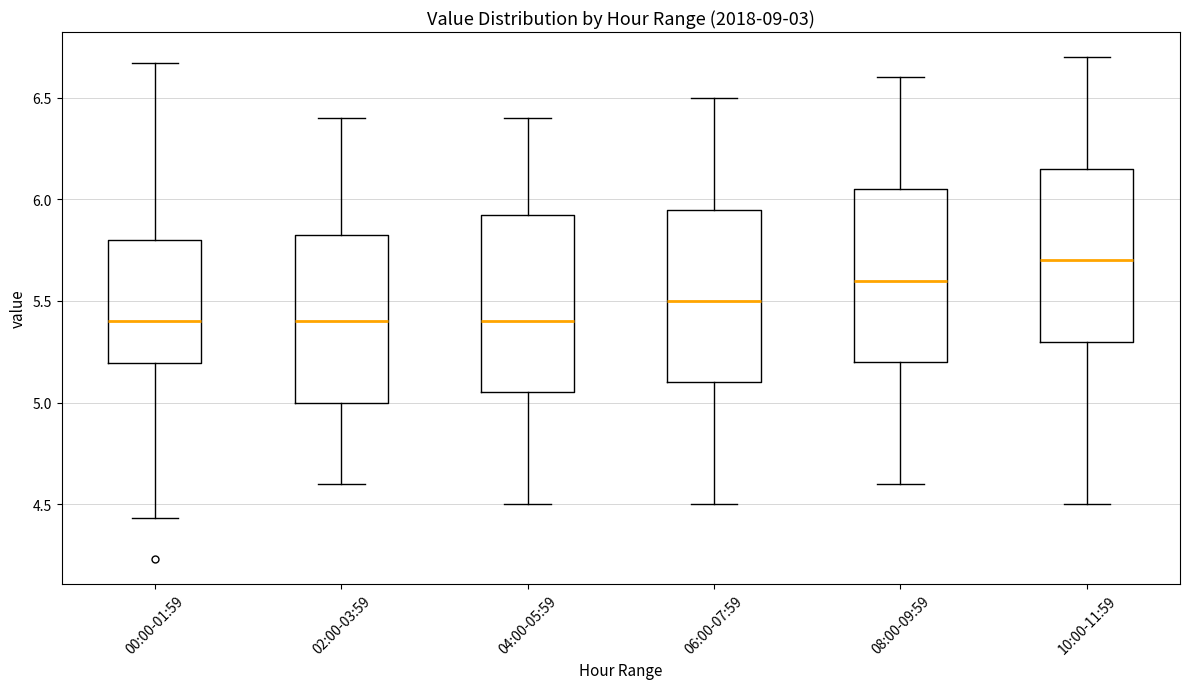

Reading left to right, read every box against the y-axis: the position of its median line, the range the box covers, and the ends of its whiskers. The values are not printed on the chart, so give them approximately, as read against the axis.

00:00-01:59: median 5.40, box 5.20 to 5.80, whiskers 4.45 to 6.65
02:00-03:59: median 5.40, box 5.00 to 5.85, whiskers 4.60 to 6.40
04:00-05:59: median 5.40, box 5.05 to 5.95, whiskers 4.50 to 6.40
06:00-07:59: median 5.50, box 5.10 to 5.95, whiskers 4.50 to 6.50
08:00-09:59: median 5.60, box 5.20 to 6.05, whiskers 4.60 to 6.60
10:00-11:59: median 5.70, box 5.30 to 6.15, whiskers 4.50 to 6.70